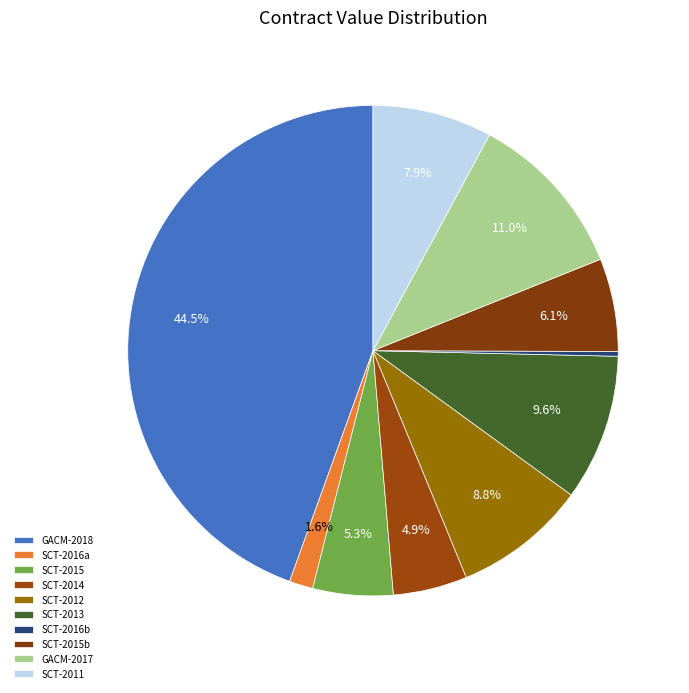

Count the number of slices in the pie.

10